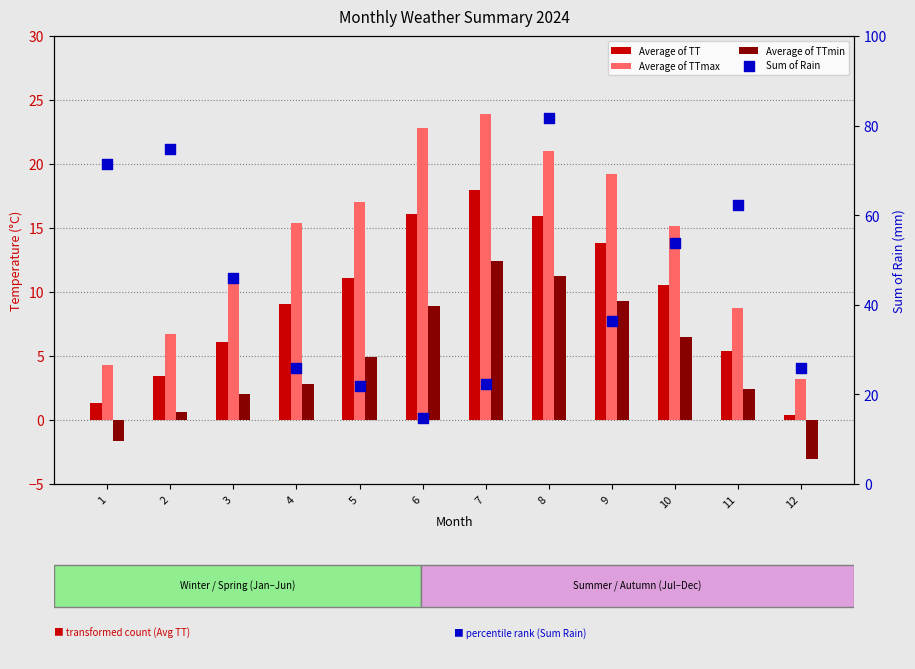

What are all the series names shown in the legend?

Average of TT, Average of TTmax, Average of TTmin, Sum of Rain